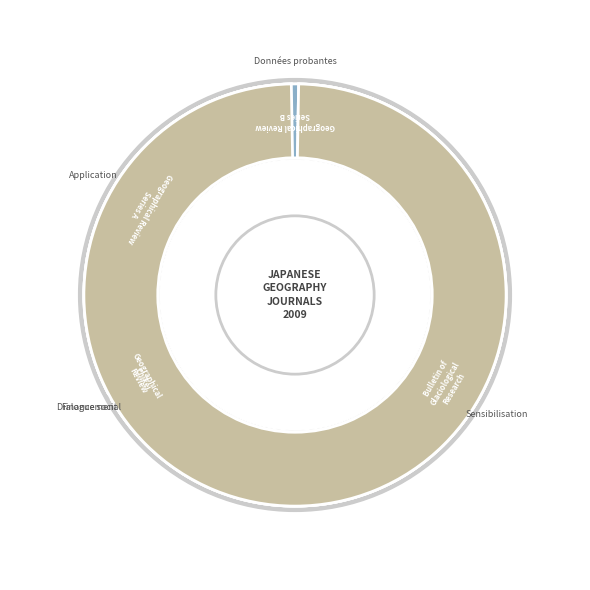

What is the change in value from Rank 3
Geographical Review
of Japan to Rank 2
Bulletin of
Glaciological Research?

+19300129377